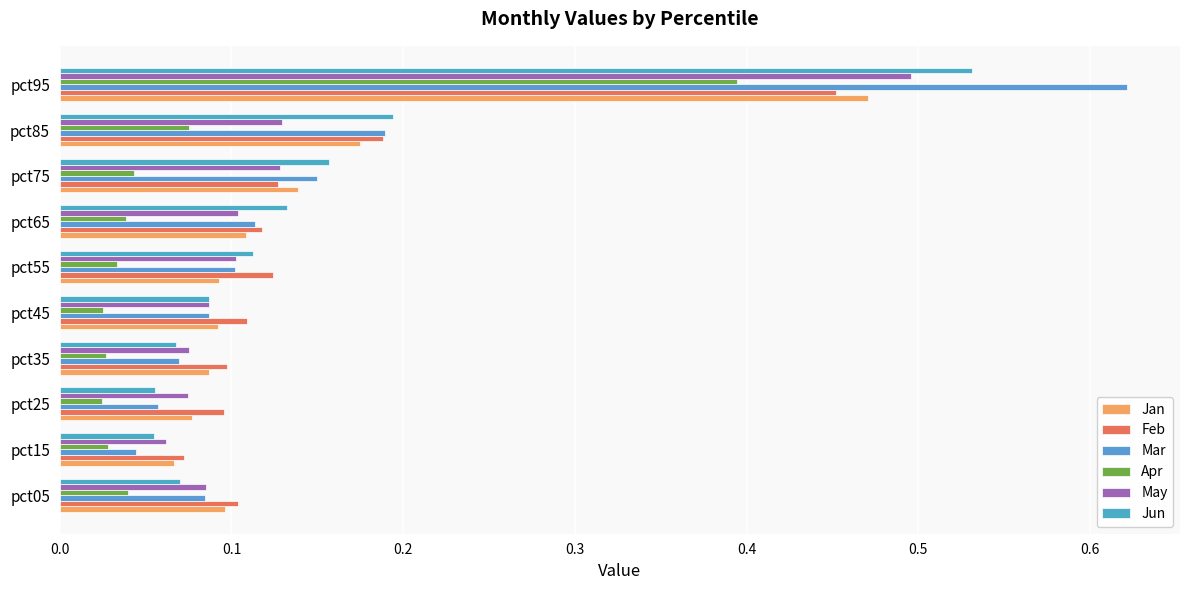

What is the sum of all Jun values?

1.5